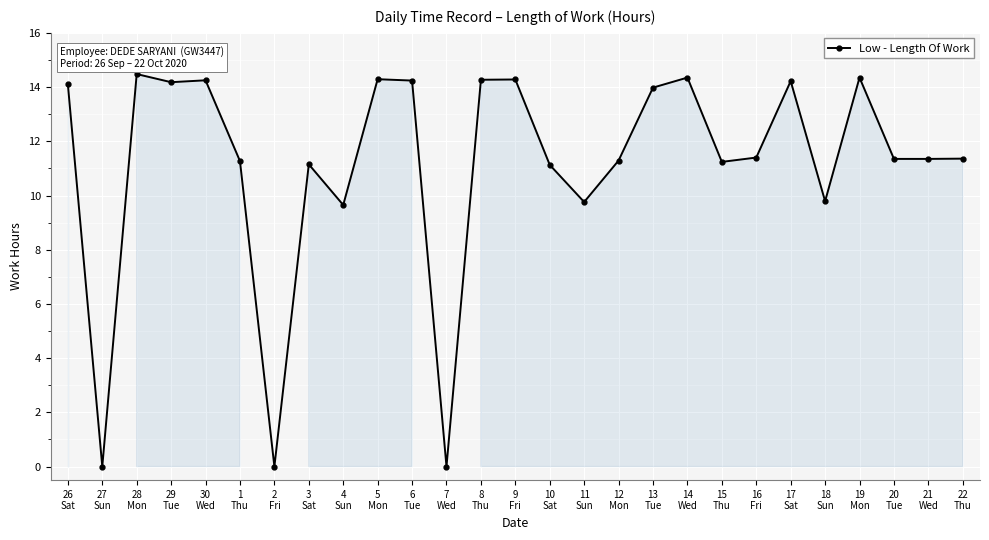

How many series are shown in this chart?

1